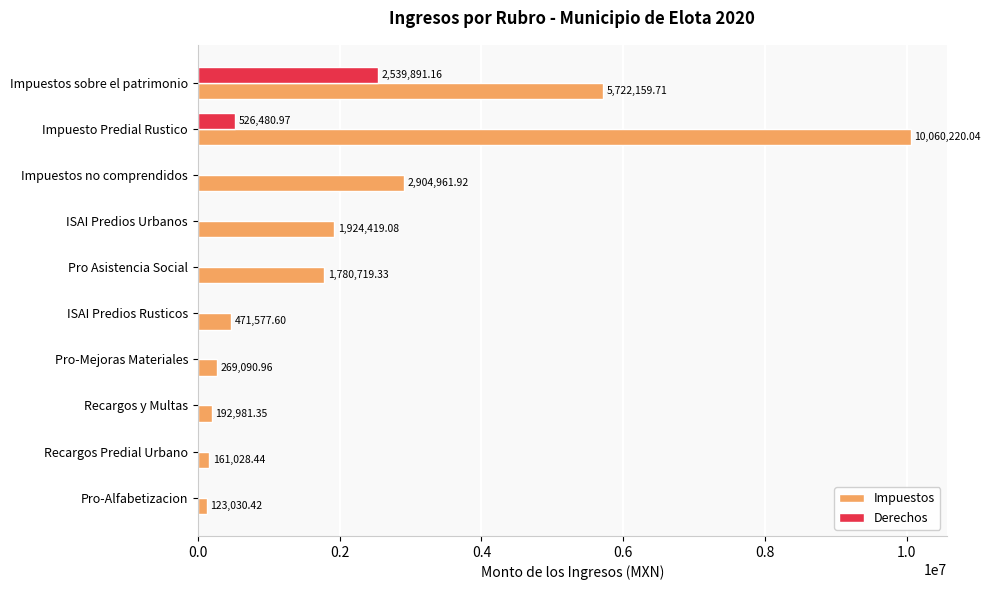

Which series changed the most between Pro Asistencia Social and Recargos Predial Urbano?

Impuestos